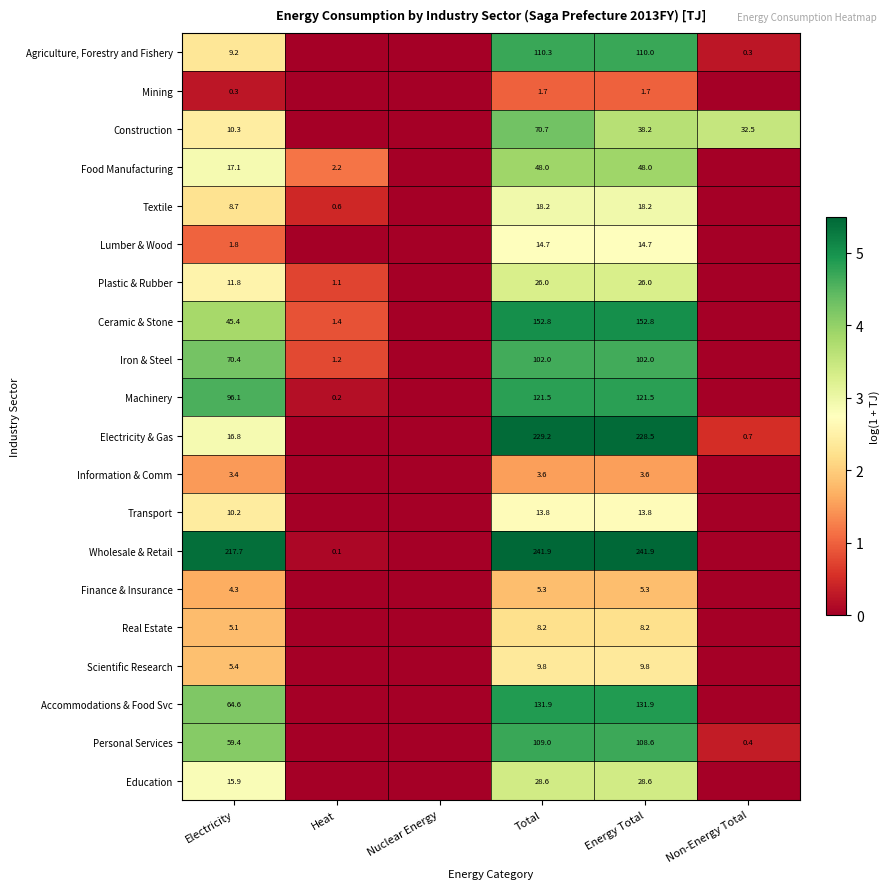

Is it true that Electricity & Gas equals 143.8 at Total?

False